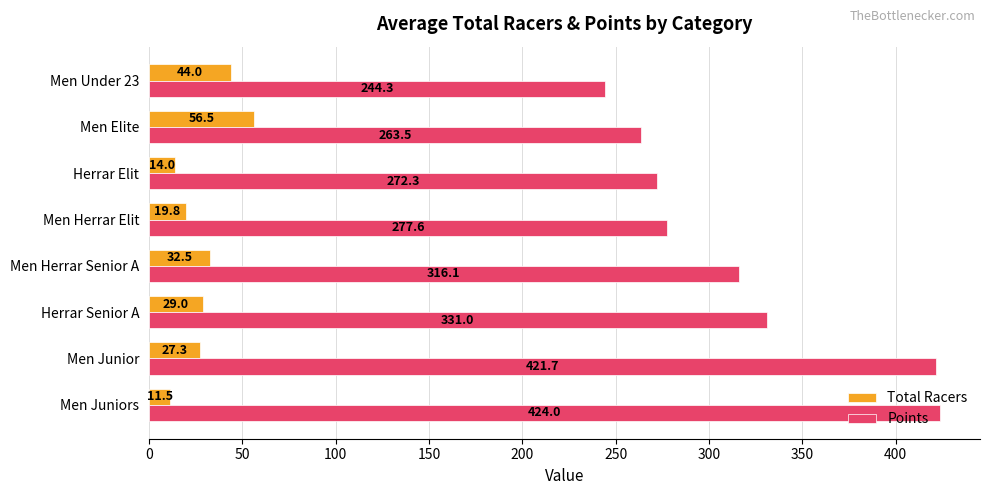

True or false: Total Racers has a value of 29.0 at Herrar Senior A.

True